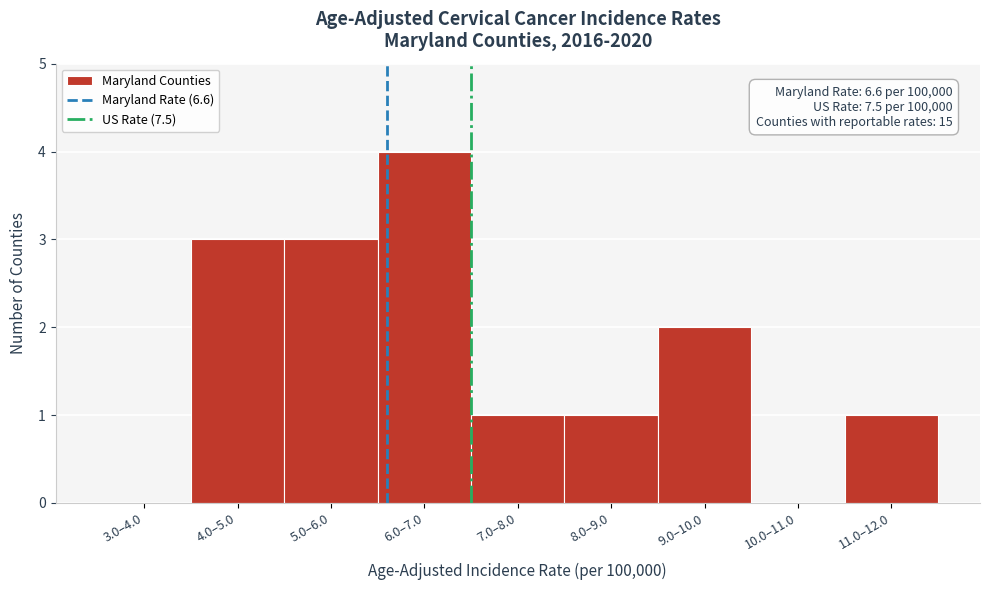

Reading left to right, extract all data points from this chart.

3.0–4.0=0	4.0–5.0=3	5.0–6.0=3	6.0–7.0=4	7.0–8.0=1	8.0–9.0=1	9.0–10.0=2	10.0–11.0=0	11.0–12.0=1